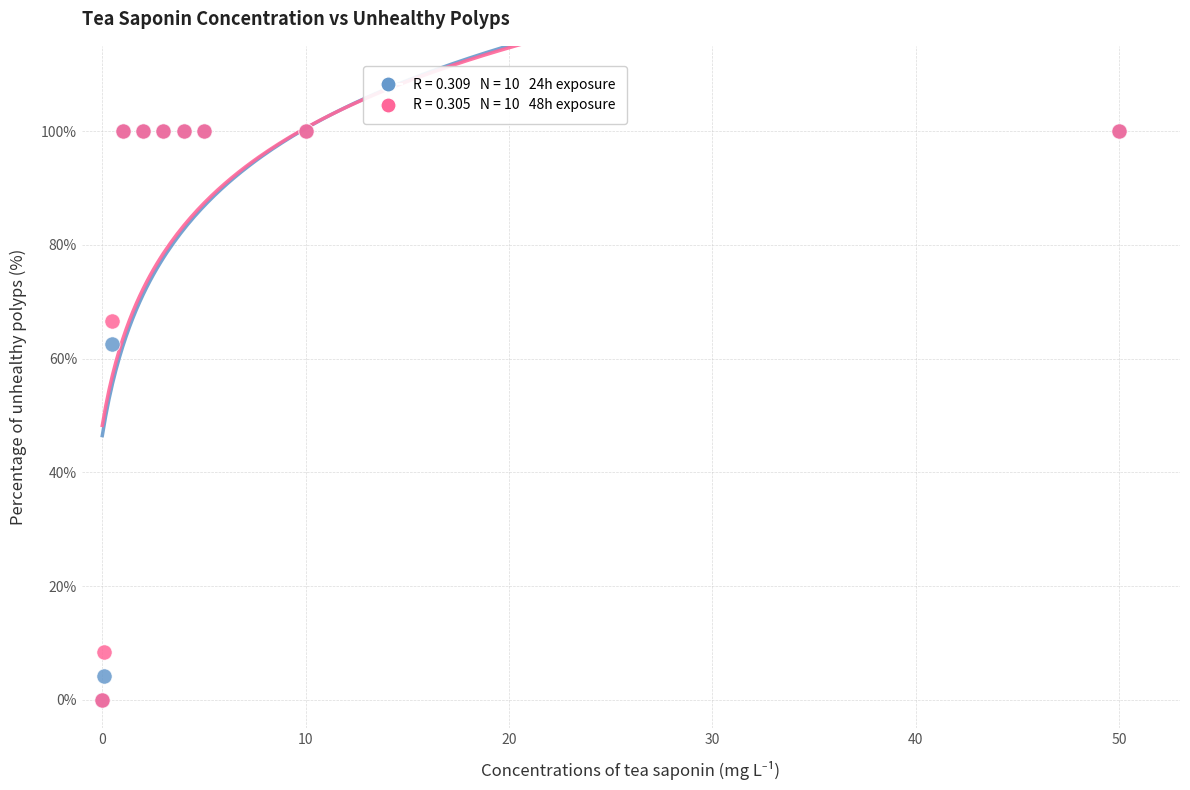

Across all series, what Y value is closest to 50?

62.5